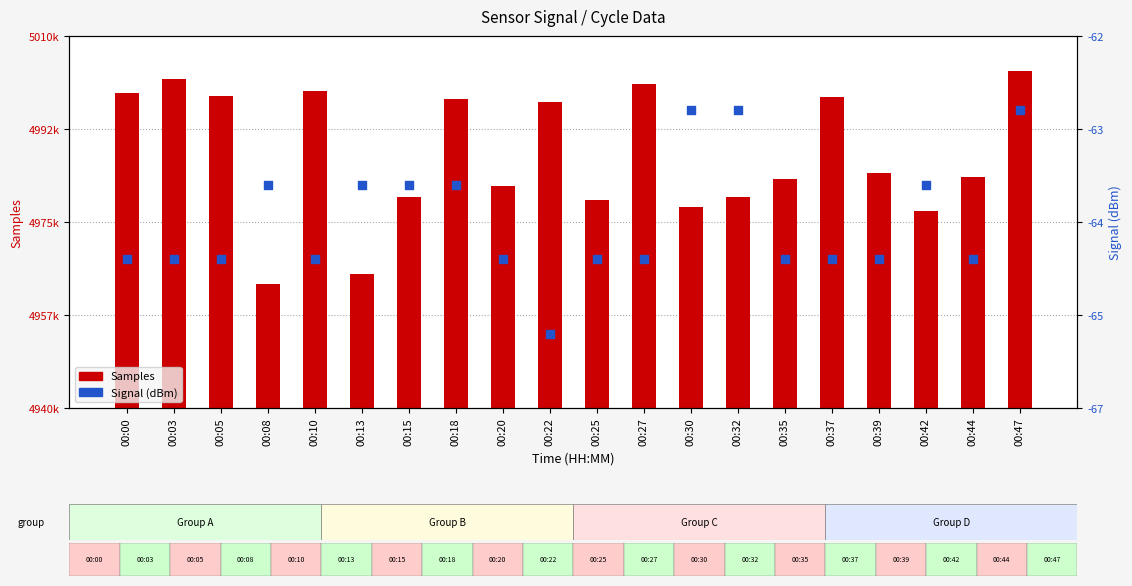

Is the value of Signal at 00:15 greater than the value of Samples at 00:05?

No